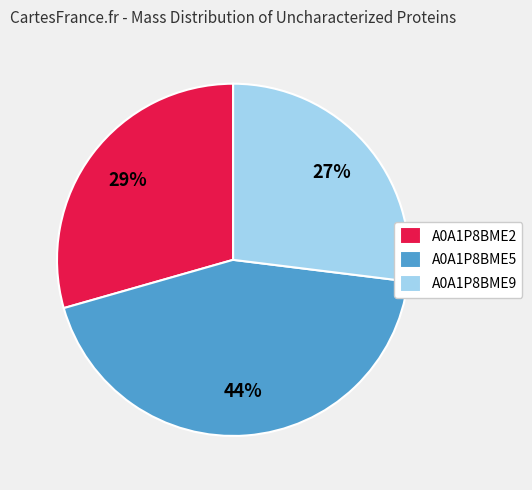

Count the number of slices in the pie.

3